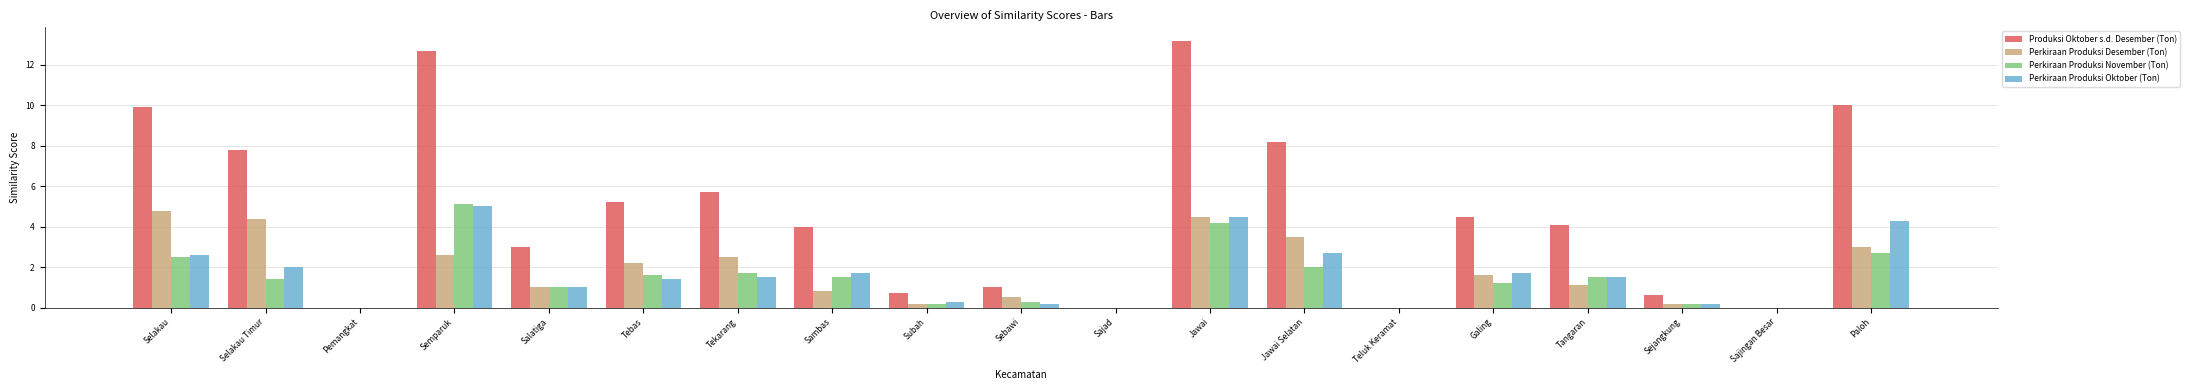

What value does the Perkiraan Produksi Desember (Ton) series have at Jawai Selatan?

3.5